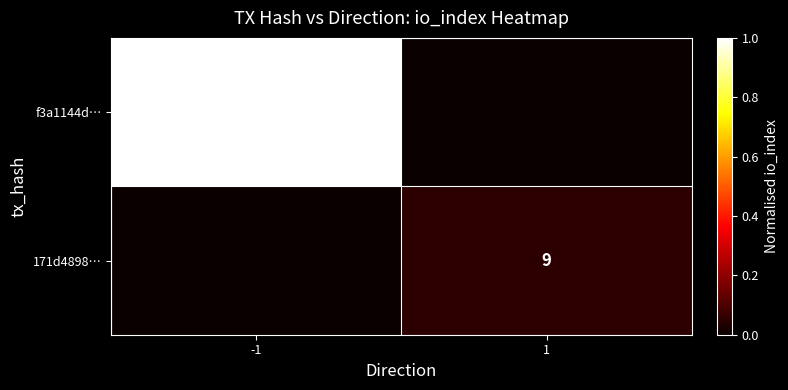

What is the greatest value displayed?

1.0